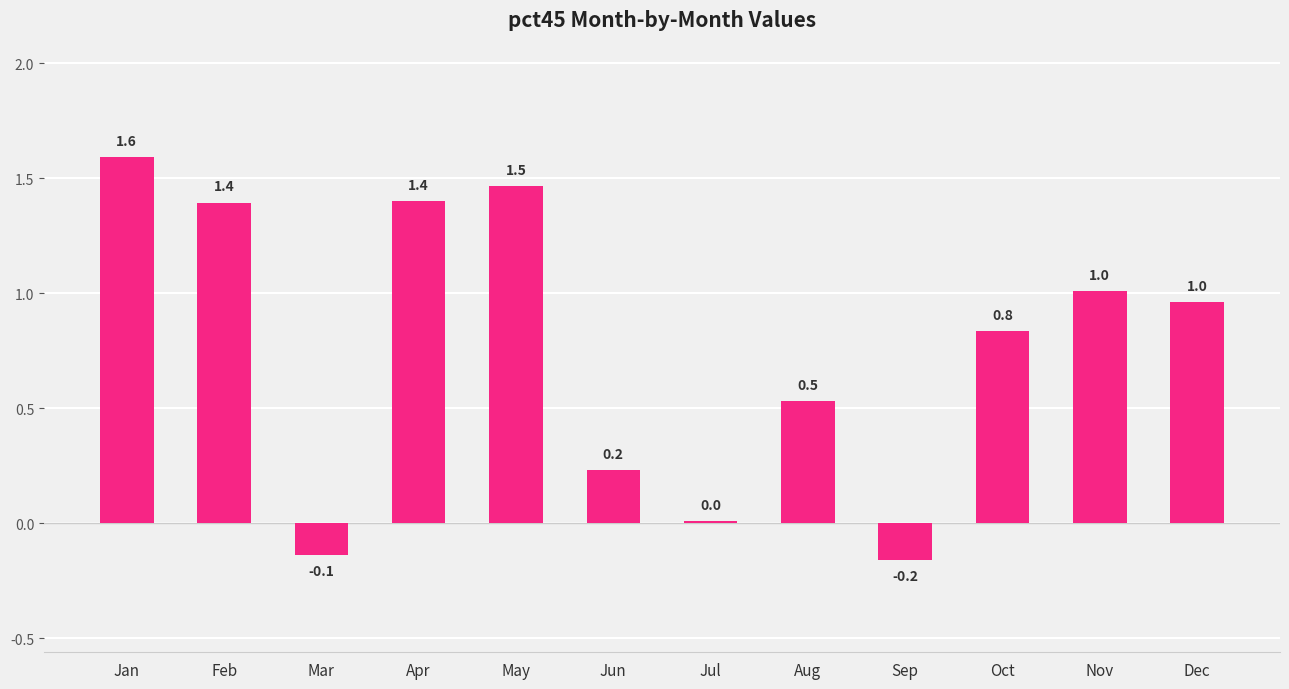

What is the minimum value shown in the chart?

-0.2